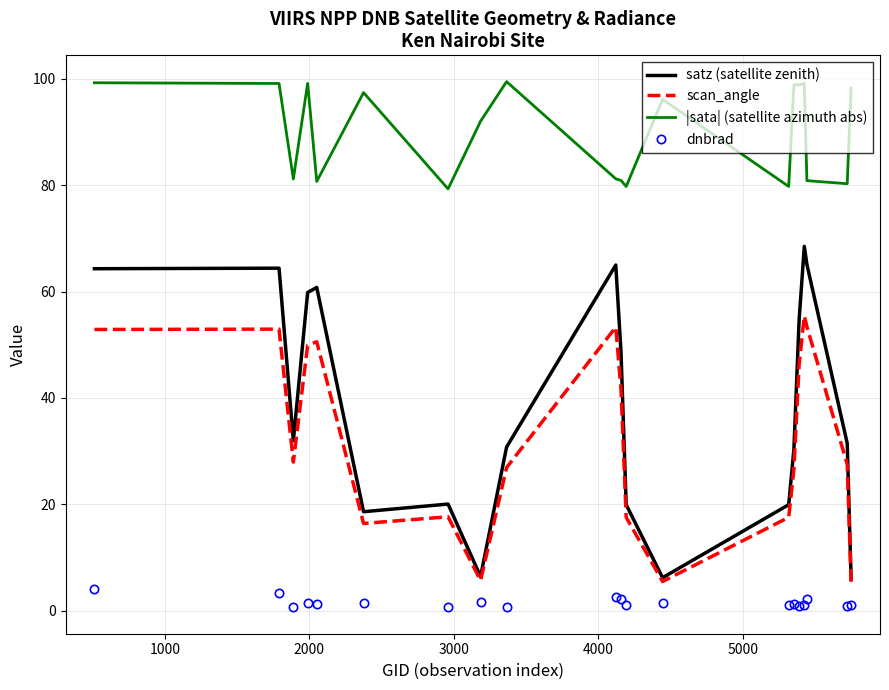

How many interior local valleys does the satz (satellite zenith) series have?

4